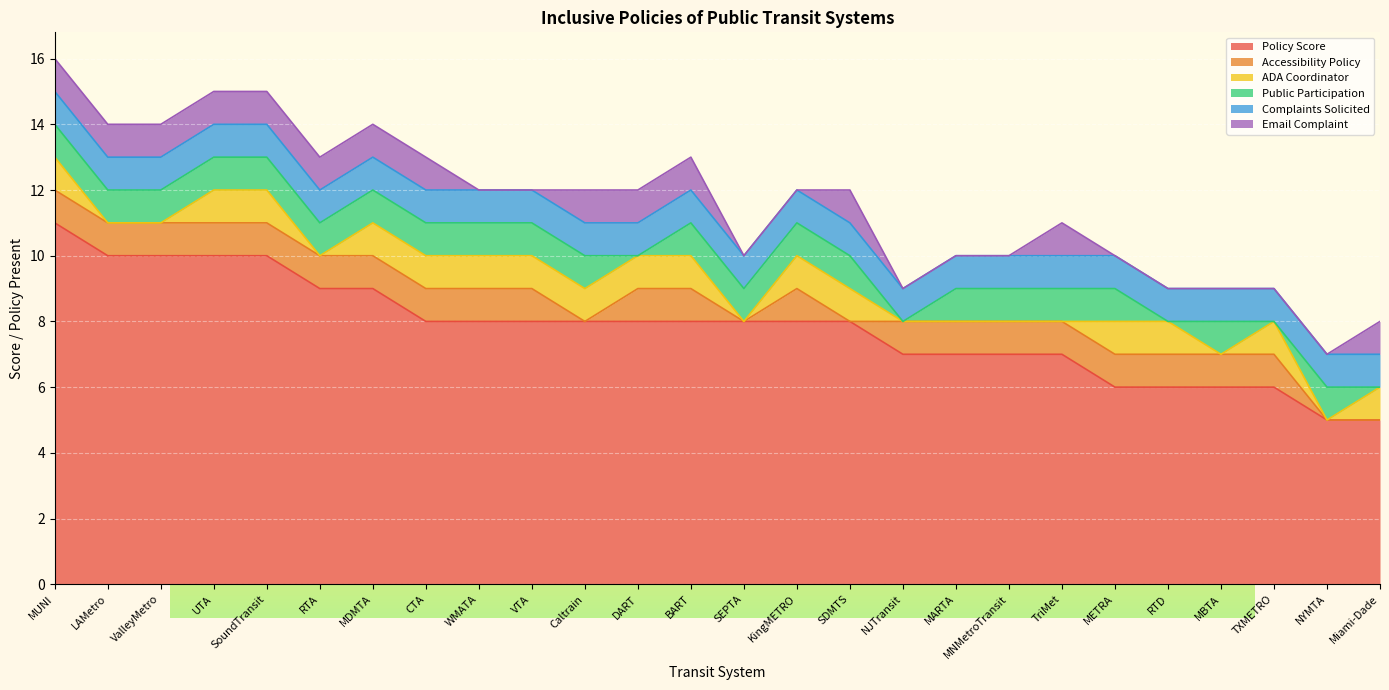

True or false: Complaints Solicited and Email Complaint intersect in this chart.

False